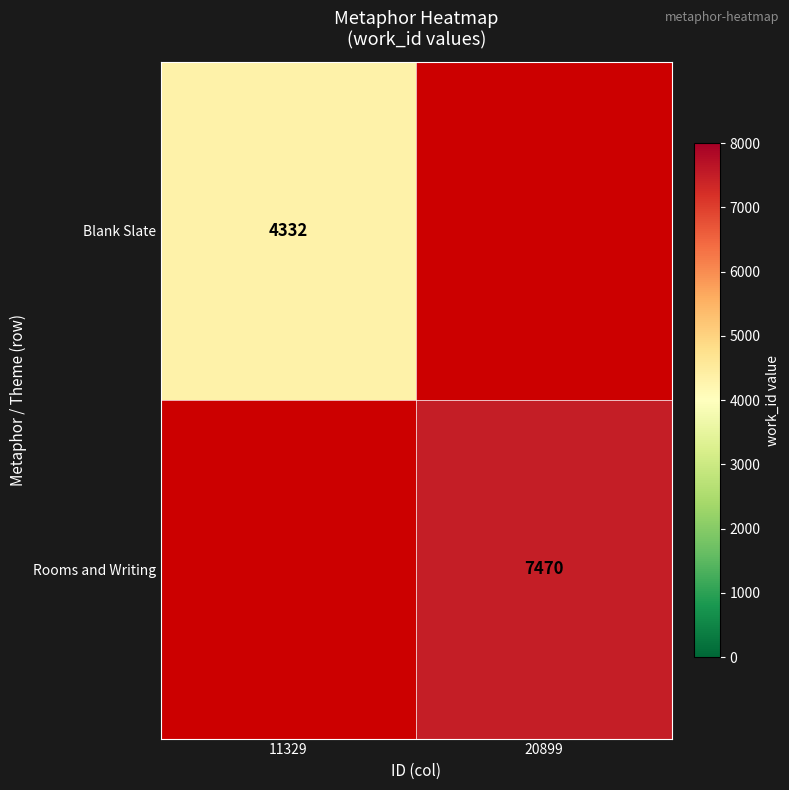

What is the smallest value displayed?

4332.0